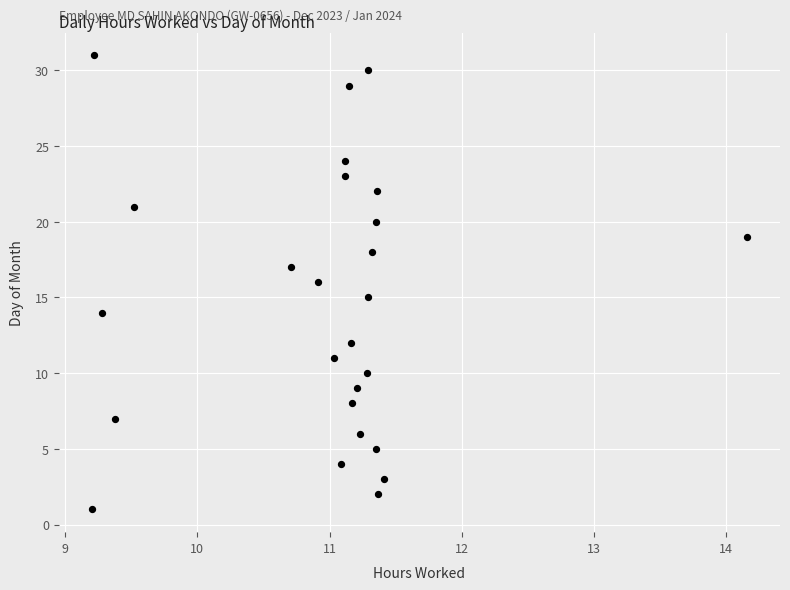

What is the range of Y values (max minus min)?

30